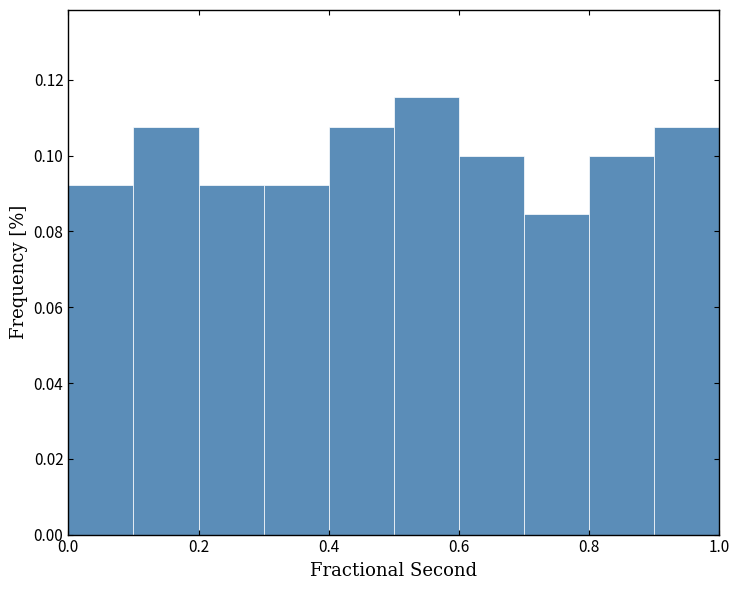

What is the height of the bar covering 0.9 to 1.0 on the x-axis? The values are not printed on the chart, so give them approximately, as read against the axis.

0.108